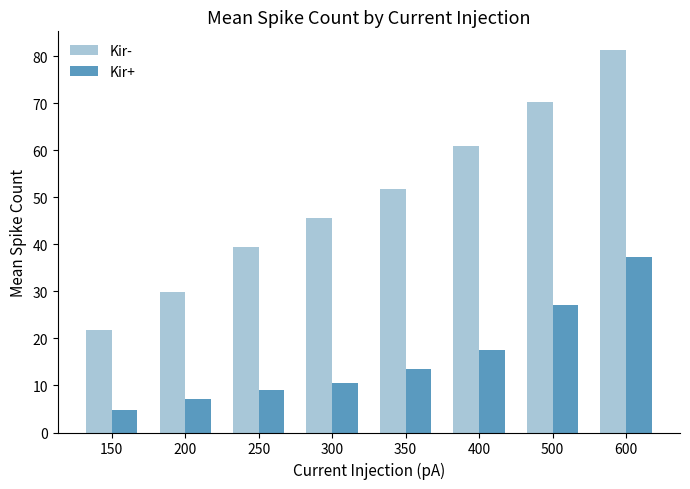

At which label does Kir+ first exceed 13?

350